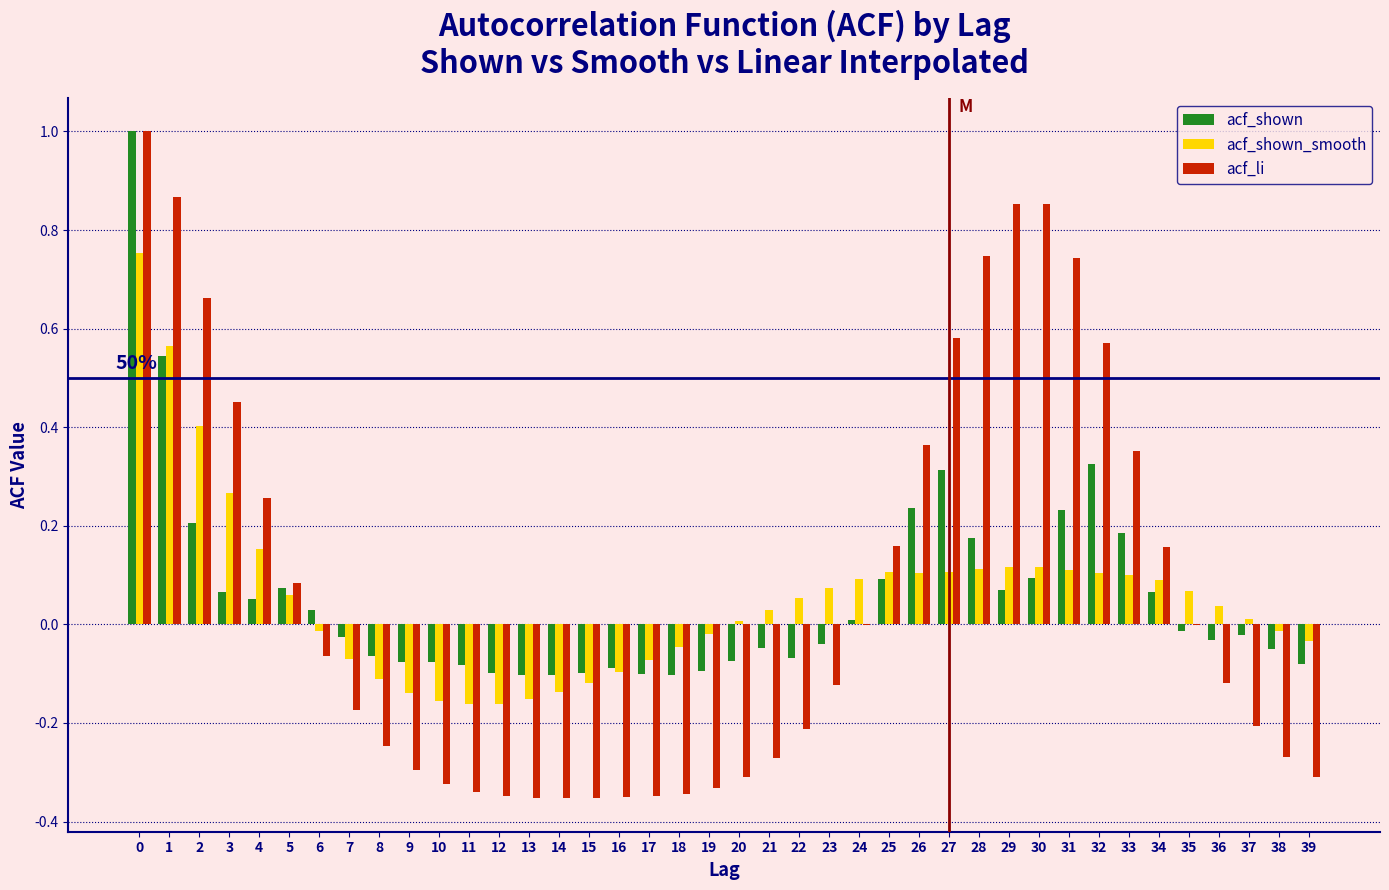

What is the sum of all acf_li values?

2.7